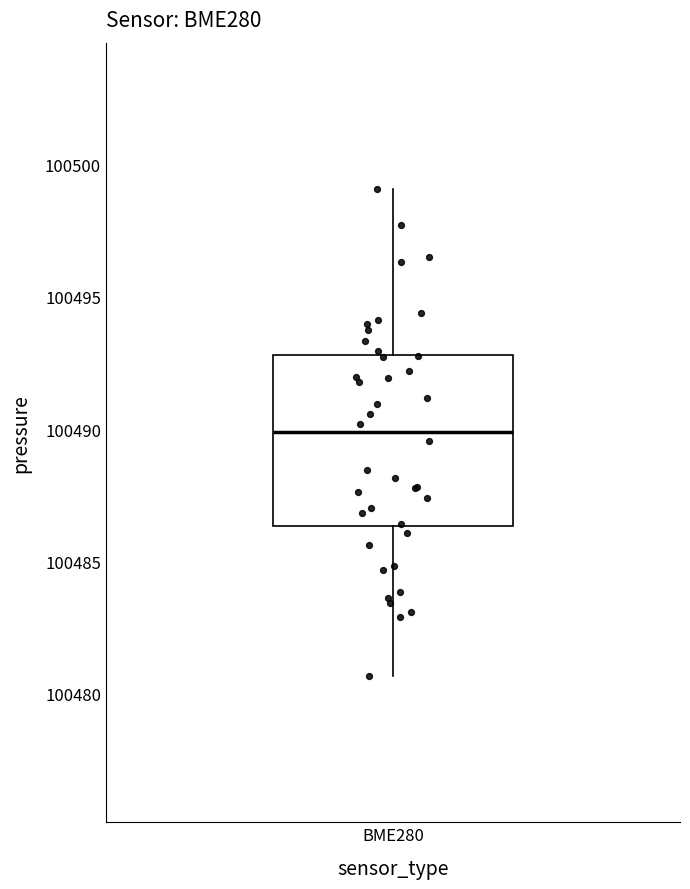

Transcribe this box plot: give where the median line is, the range the box spans, and where the two whiskers end, as read against the y-axis. The values are not printed on the chart, so give them approximately, as read against the axis.

median 100490.0, box 100486.5 to 100493.0, whiskers 100480.5 to 100499.0